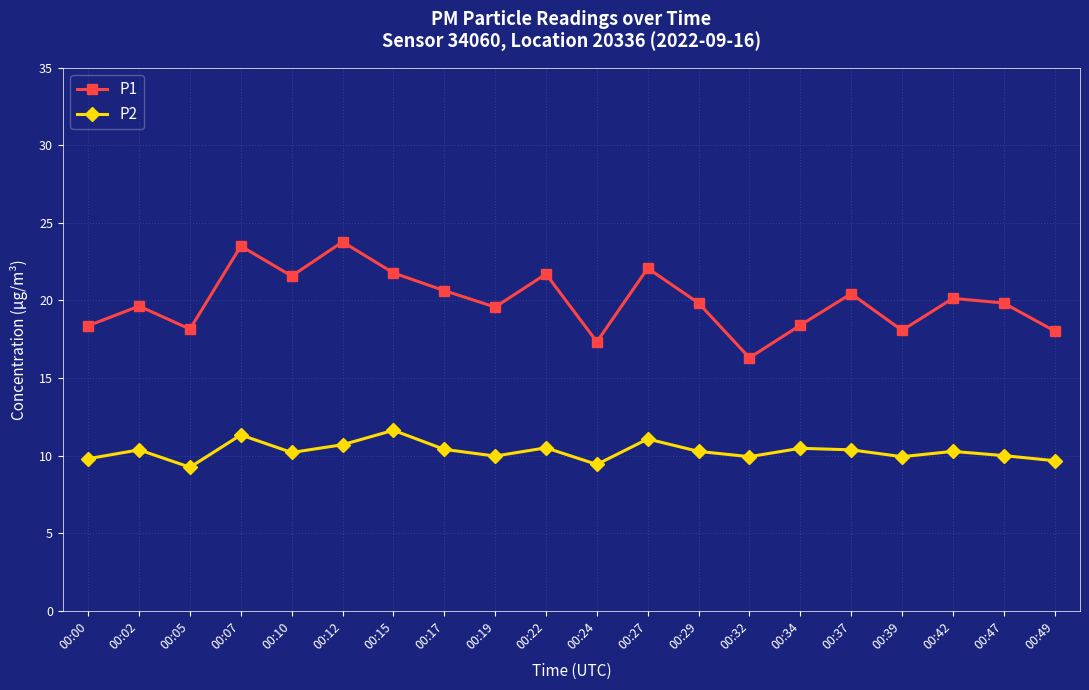

How many interior local peaks does the P1 series have?

7